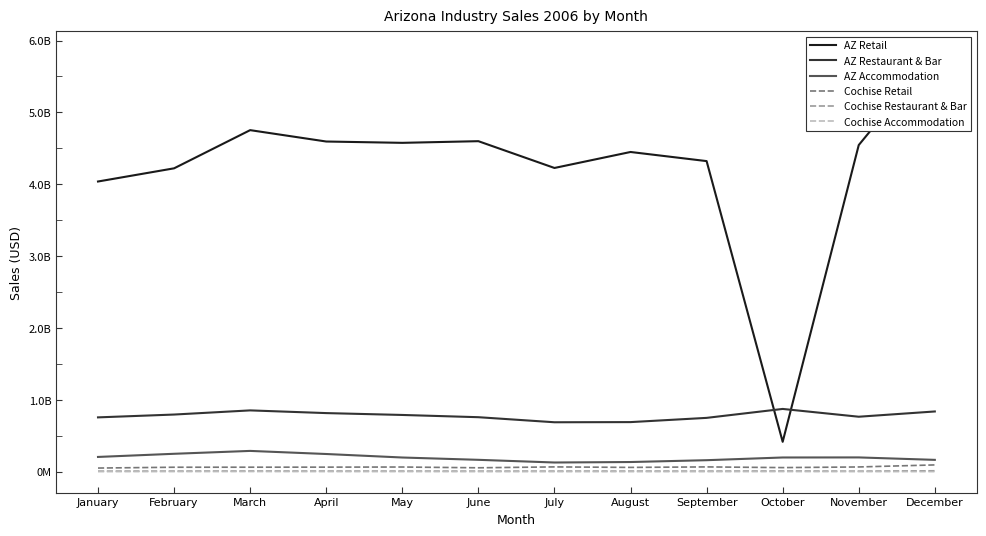

Where is the first local minimum for AZ Accommodation?

July